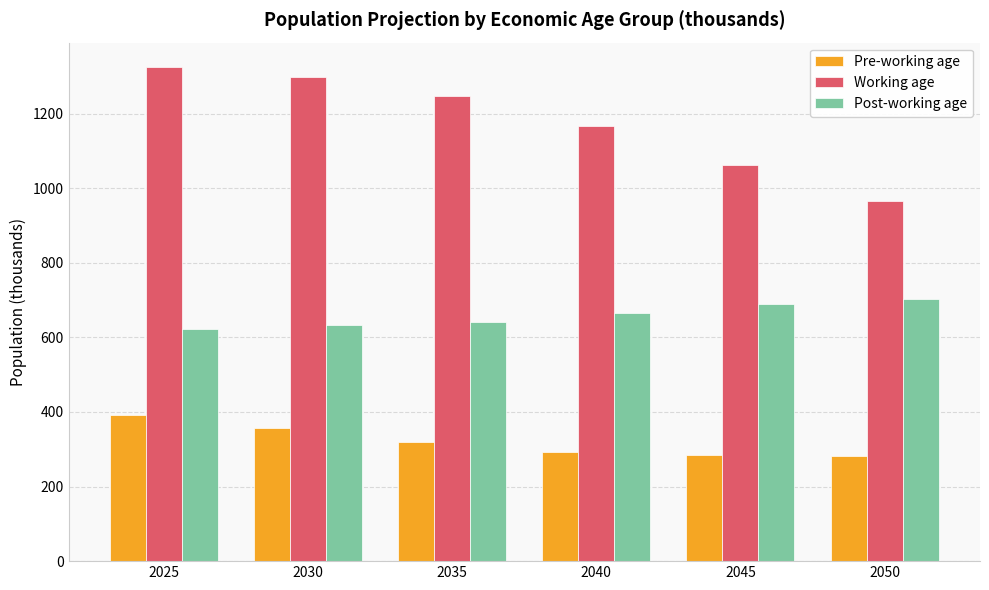

What is the sum of all Post-working age values?

3953.0